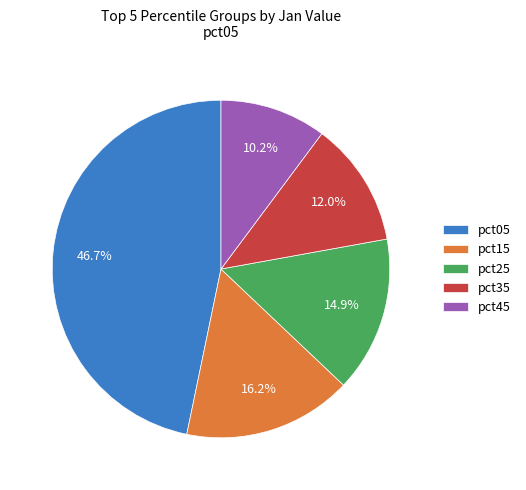

Which slice is the largest?

pct05